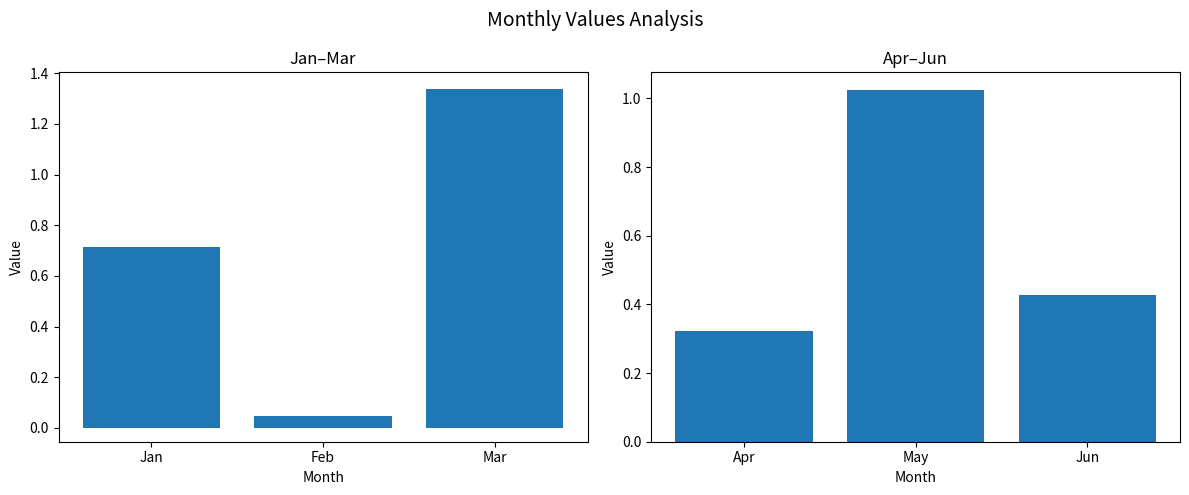

What is the value of the Jan-Mar bar at the 1st from the left?

0.7